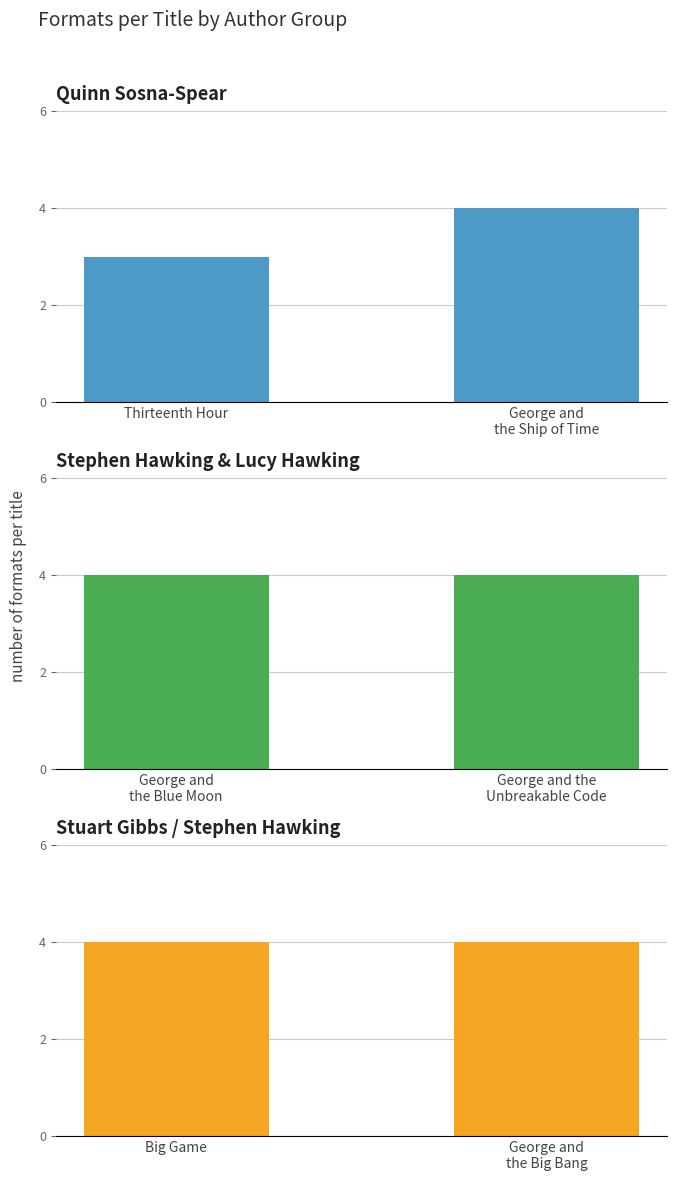

Reading left to right, transcribe all the data shown in this chart.

Quinn Sosna-Spear: 3	4
Stephen Hawking & Lucy Hawking: 4	4
Stuart Gibbs / Stephen Hawking: 4	4